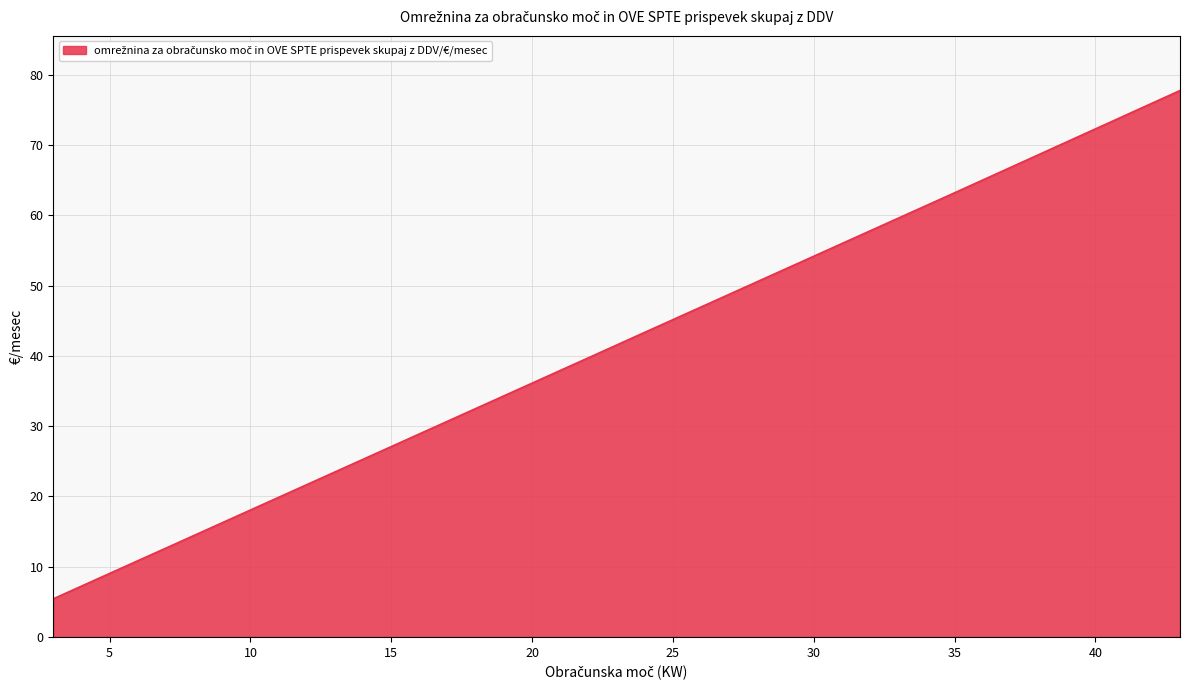

What is the difference between the maximum and minimum values?

72.3